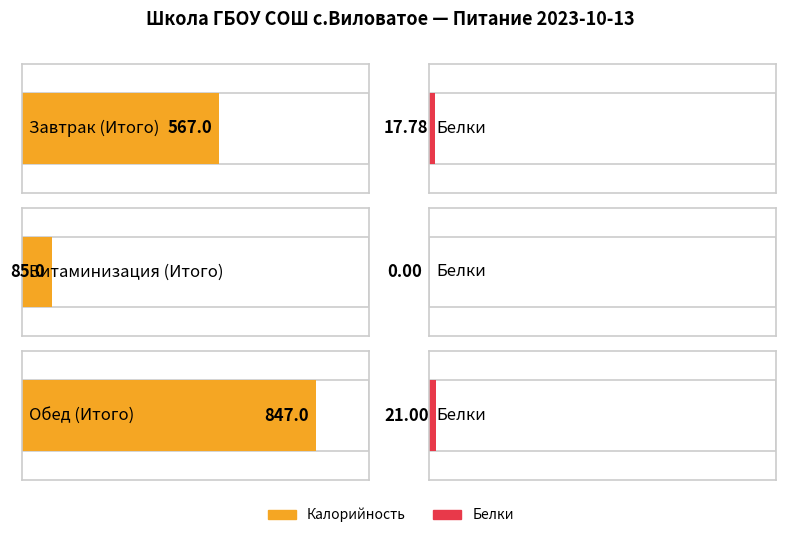

What value does the Калорийность series have at Завтрак (Итого)?

567.0